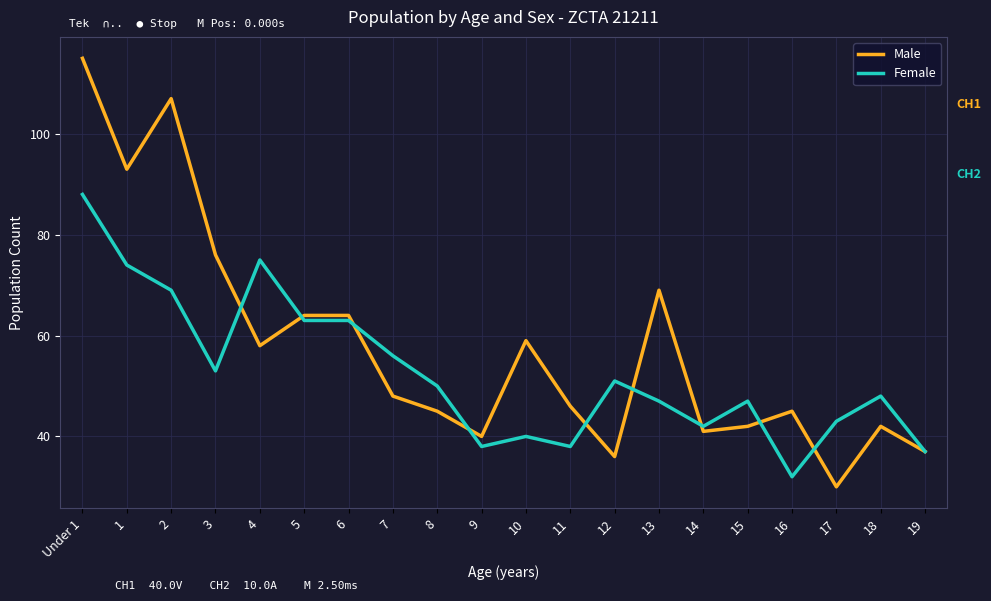

What position from the right is 13?

7